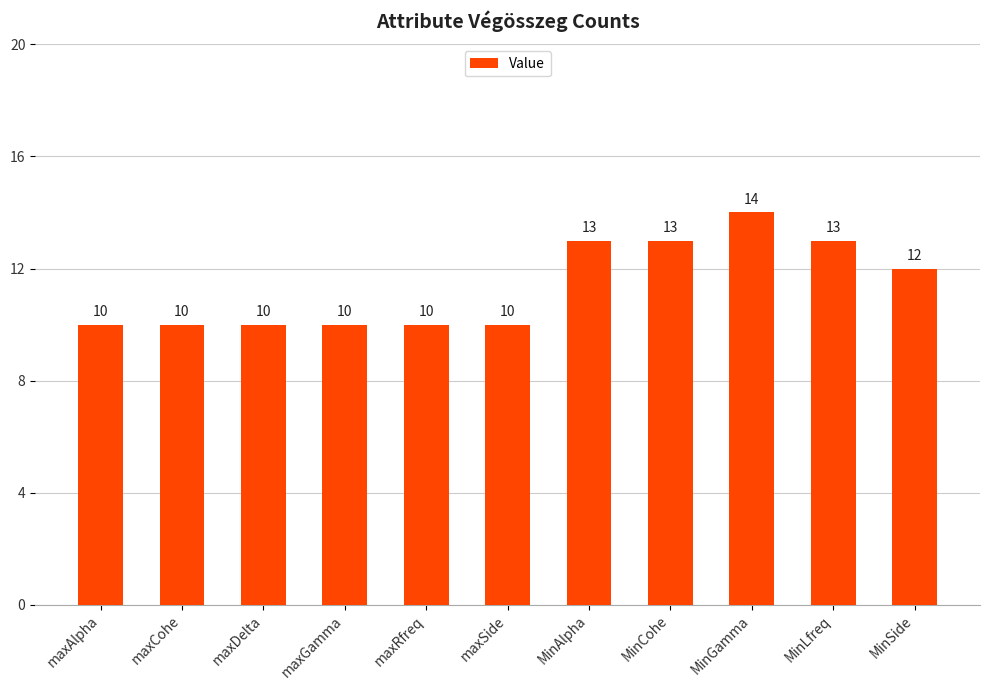

What is the average value?

11